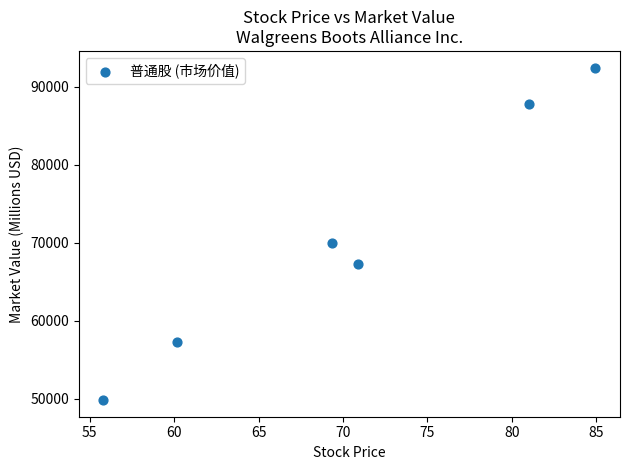

What Y value in the scatter plot is closest to 71148?

70022